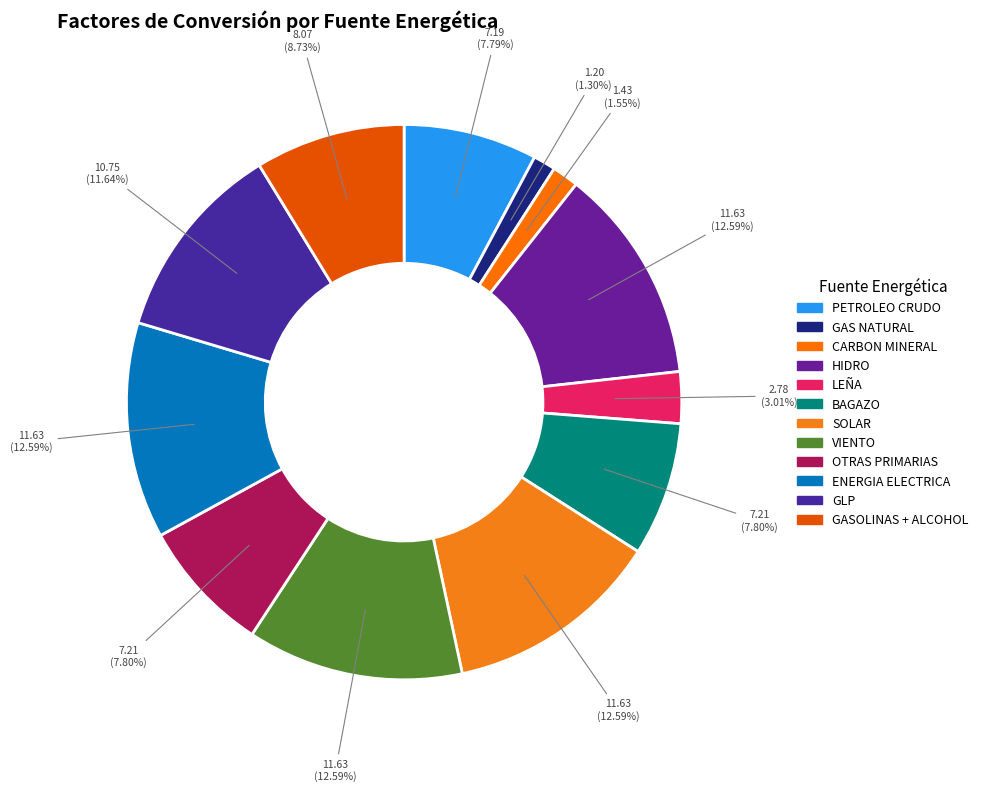

What percentage is the GASOLINAS + ALCOHOL slice, to the nearest percent?

9%